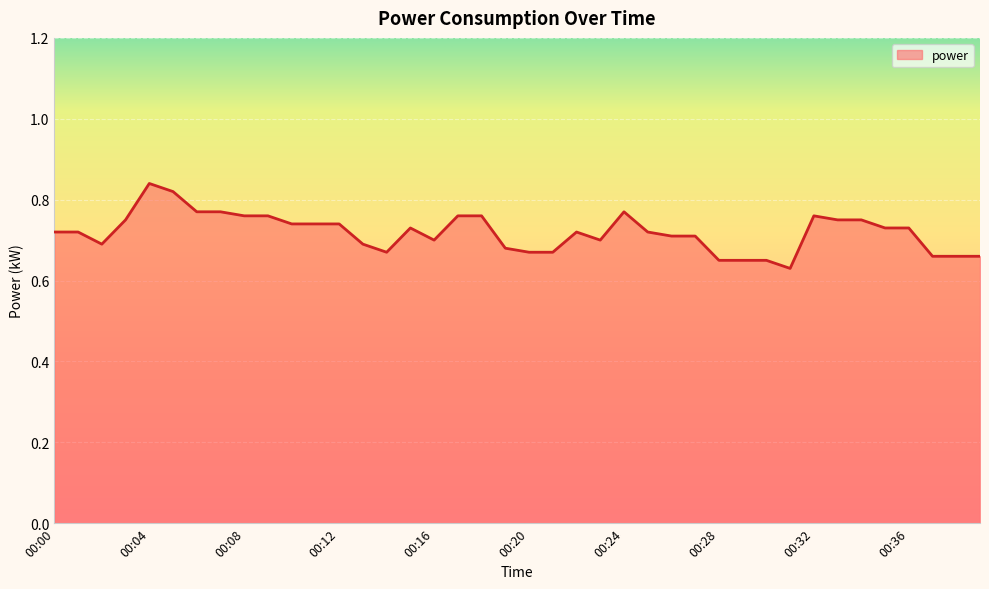

Does the chart display data point markers on the line(s)?

No